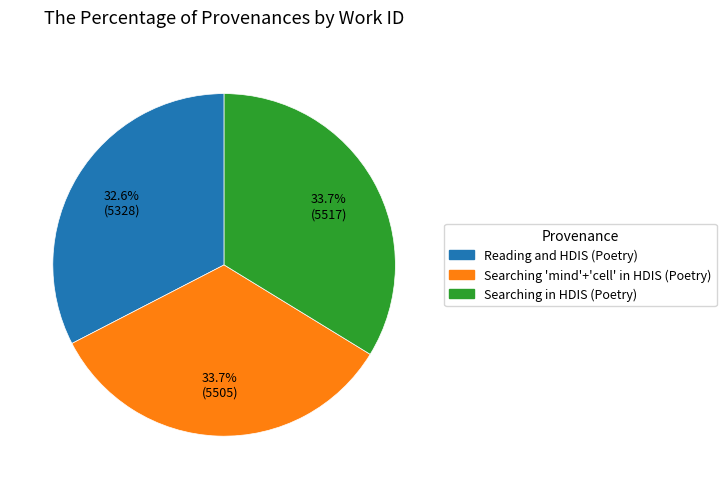

Does any single category account for the majority?

No